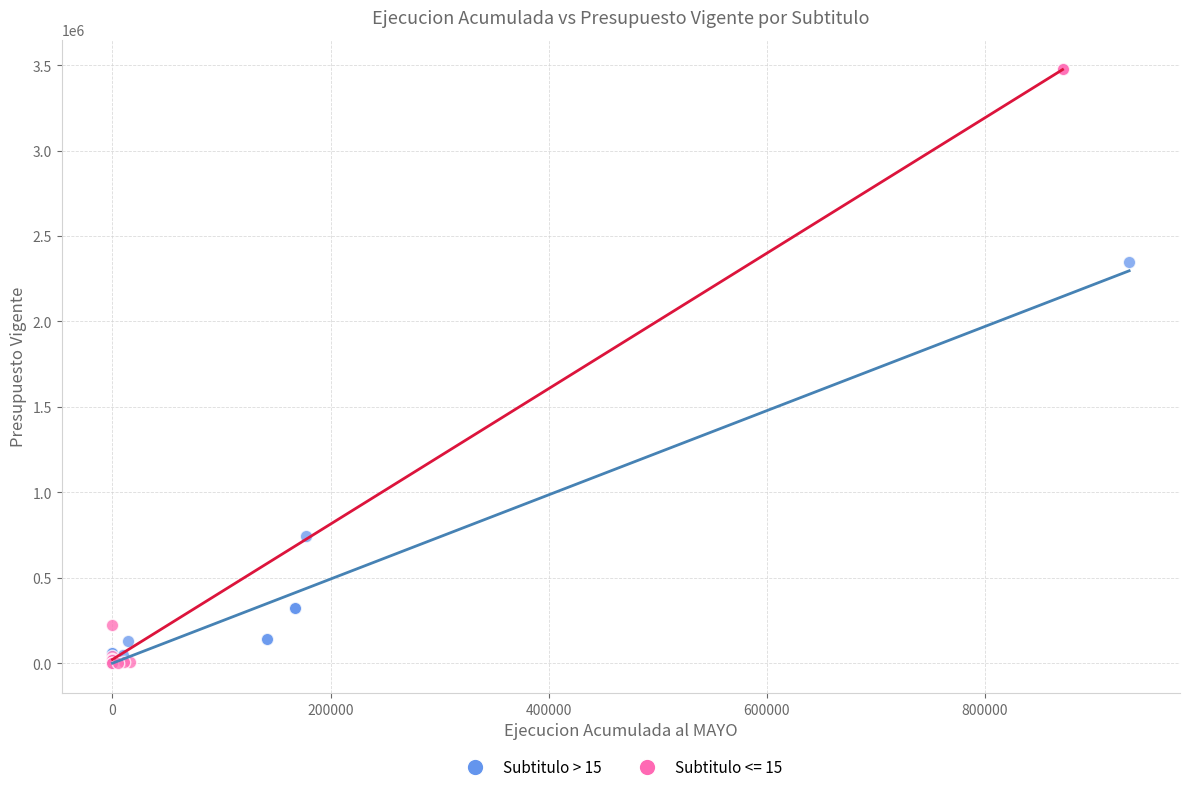

Which series contains the highest Y value?

Subtitulo <= 15